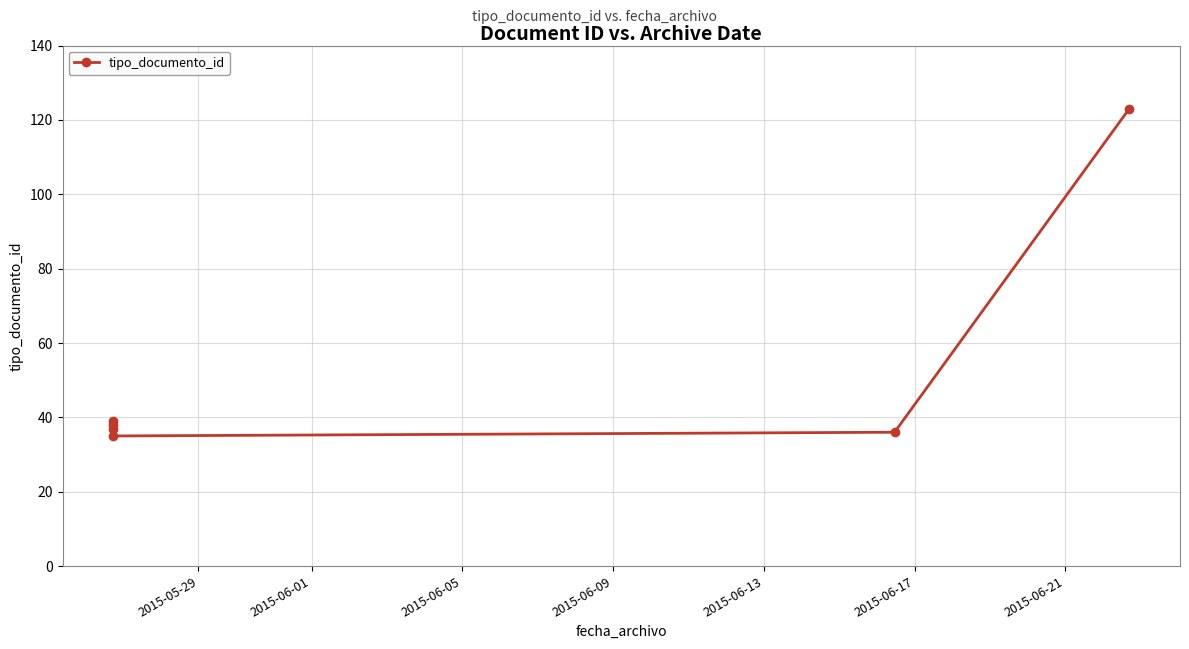

How many data points are less than 38?

3